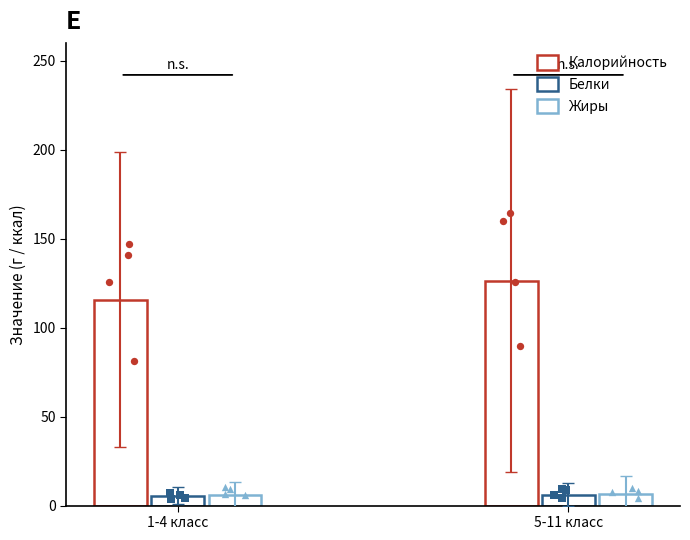

At how many categories does at least one series exceed 46?

2